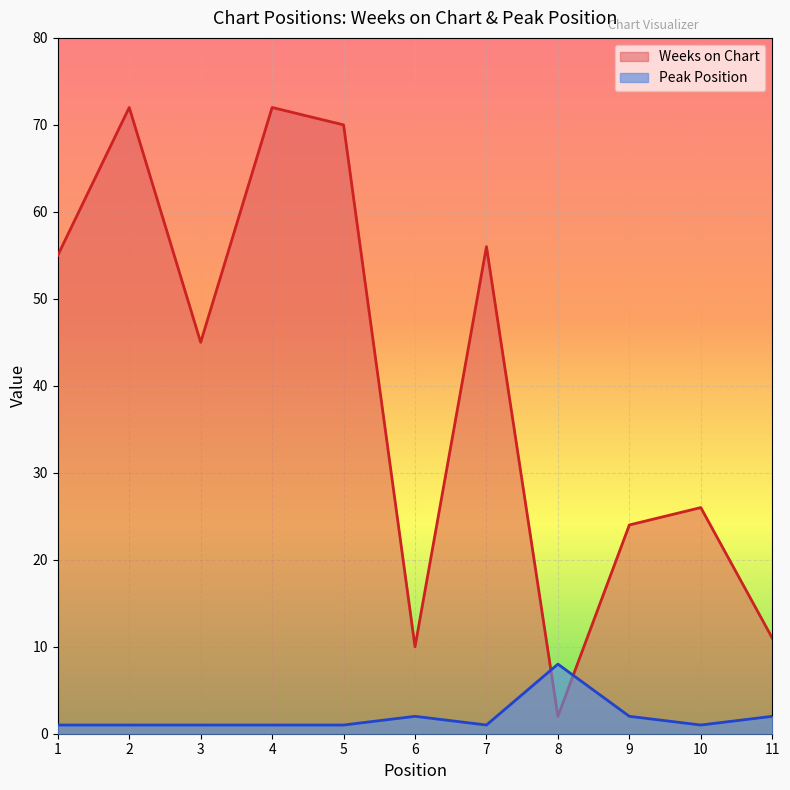

Reading left to right, extract all data points from this chart.

Weeks on Chart: 55	72	45	72	70	10	56	2	24	26	11
Peak Position: 1	1	1	1	1	2	1	8	2	1	2